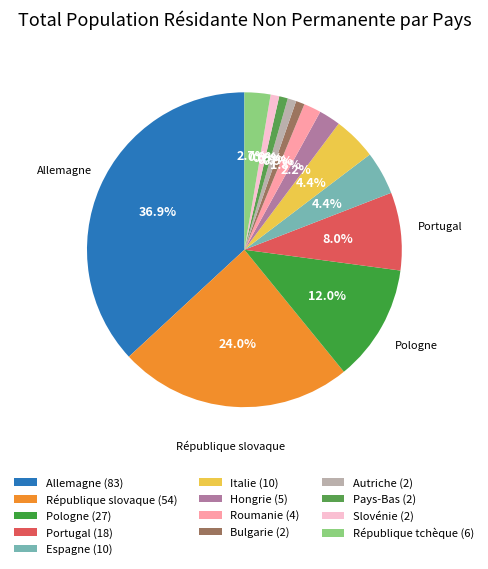

To the nearest percent, what is the difference between the Autriche and Italie slice percentages?

4%